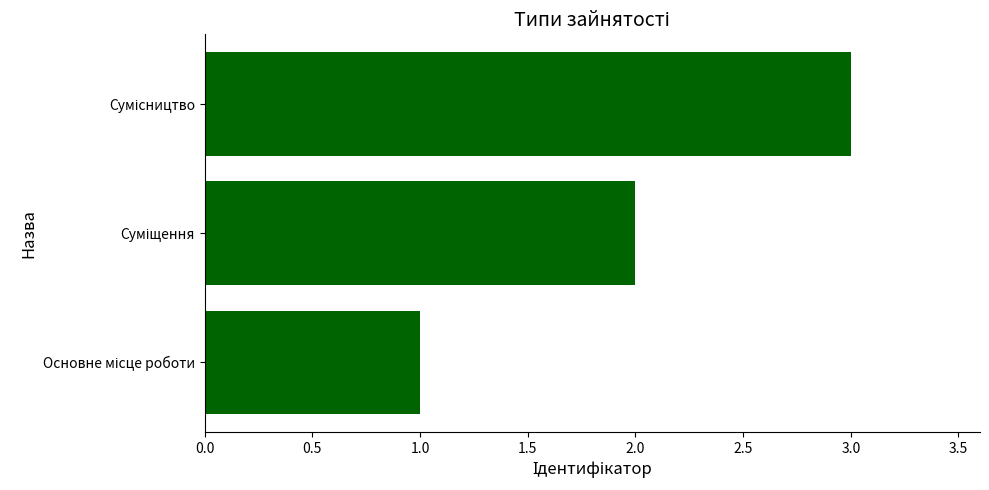

How many bars are there in total?

3